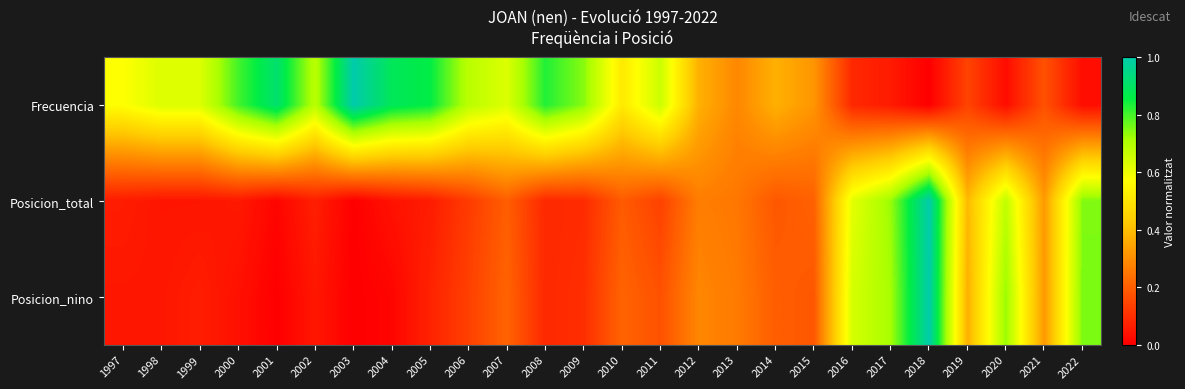

Reading right to left, transcribe all the data shown in this chart.

Frecuencia: 2022=0.0	2021=0.2	2020=0.0	2019=0.1	2018=0.0	2017=0.1	2016=0.1	2015=0.3	2014=0.4	2013=0.3	2012=0.4	2011=0.7	2010=0.5	2009=0.7	2008=0.8	2007=0.6	2006=0.7	2005=0.9	2004=0.9	2003=1.0	2002=0.7	2001=0.9	2000=0.8	1999=0.6	1998=0.6	1997=0.6
Posicion_total: 2022=0.7	2021=0.3	2020=0.7	2019=0.4	2018=1.0	2017=0.7	2016=0.6	2015=0.2	2014=0.2	2013=0.3	2012=0.3	2011=0.1	2010=0.2	2009=0.1	2008=0.1	2007=0.2	2006=0.1	2005=0.1	2004=0.0	2003=0.0	2002=0.1	2001=0.0	2000=0.1	1999=0.0	1998=0.0	1997=0.1
Posicion_nino: 2022=0.8	2021=0.3	2020=0.7	2019=0.4	2018=1.0	2017=0.7	2016=0.6	2015=0.2	2014=0.2	2013=0.3	2012=0.3	2011=0.2	2010=0.2	2009=0.1	2008=0.1	2007=0.2	2006=0.1	2005=0.1	2004=0.0	2003=0.0	2002=0.0	2001=0.0	2000=0.0	1999=0.1	1998=0.0	1997=0.0